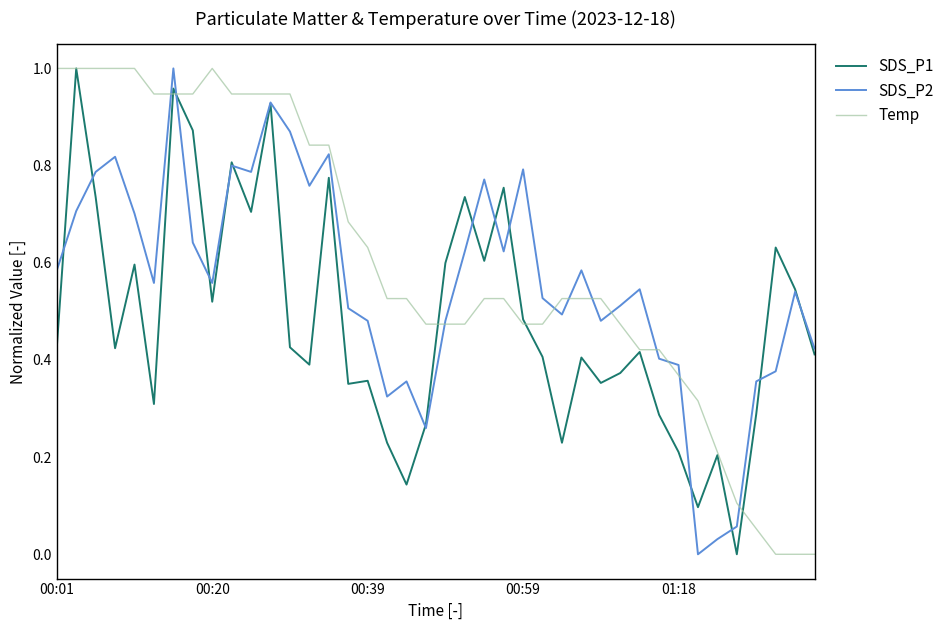

Which series has the largest total across all categories?

Temp